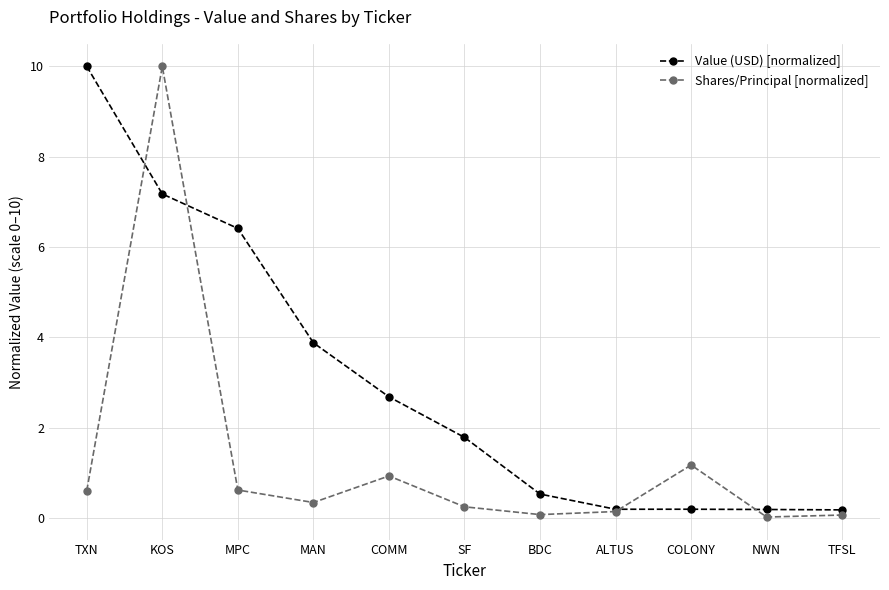

Is it true that Value (USD) [normalized] equals 0.2 at COLONY?

True